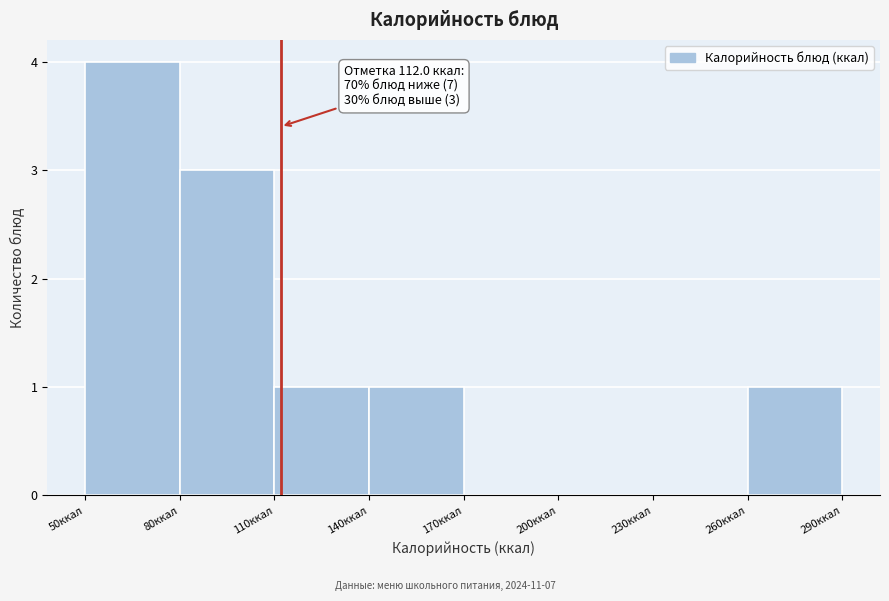

Which range on the x-axis has the tallest bar?

50 to 80